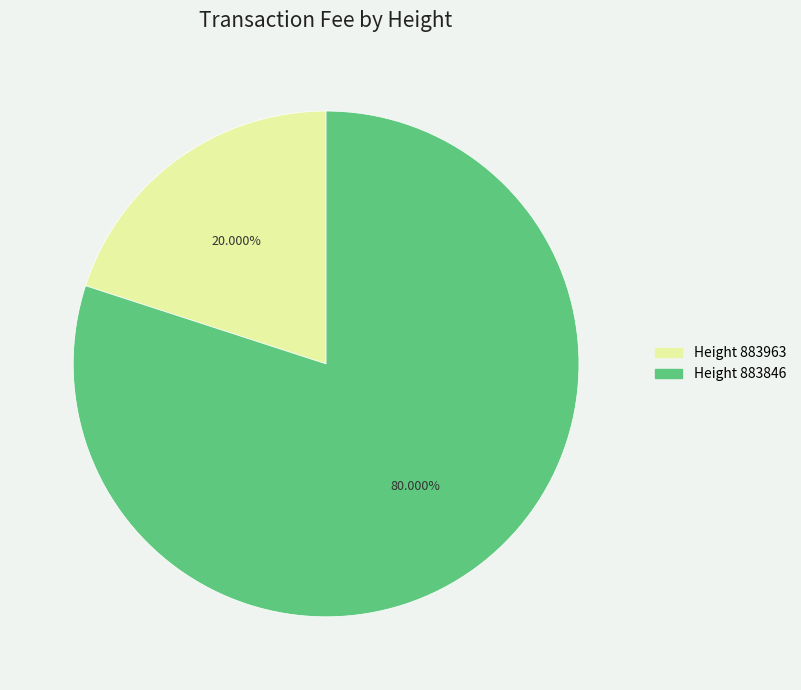

Rank the categories by value from highest to lowest.

Height 883846, Height 883963